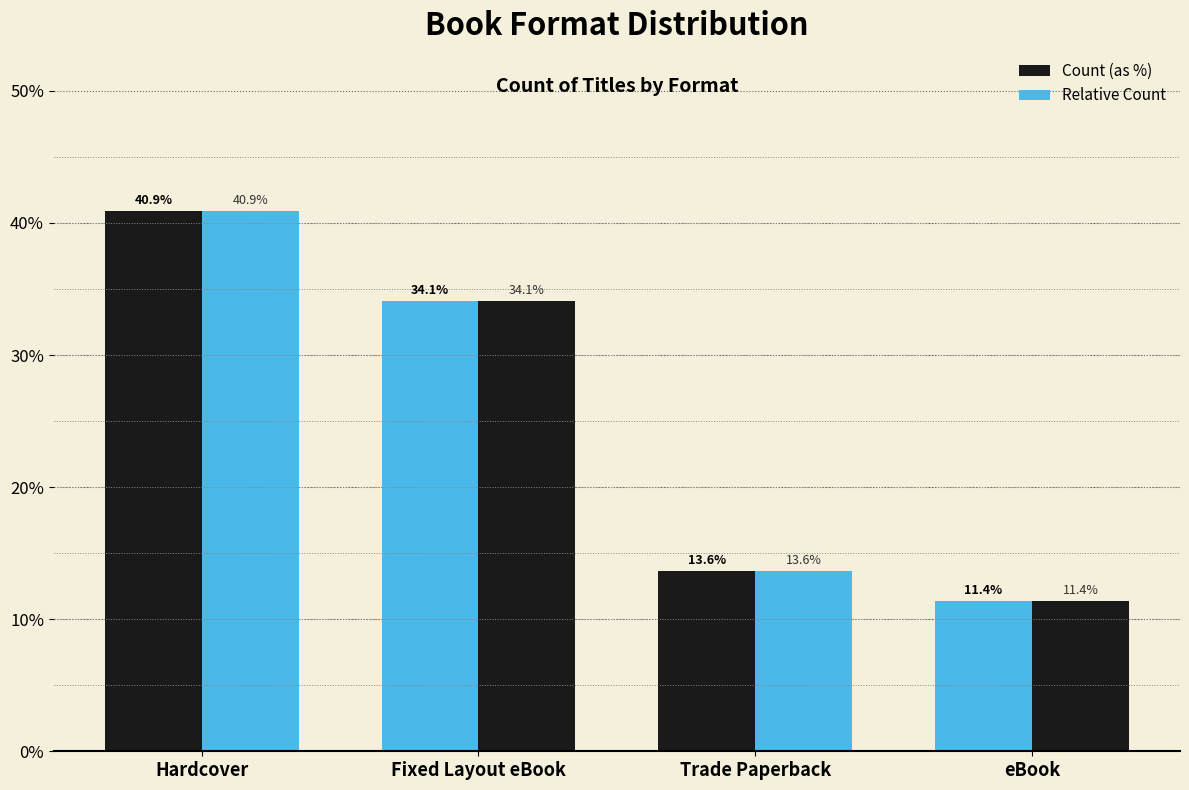

At which category is the sum across all series the highest?

Hardcover